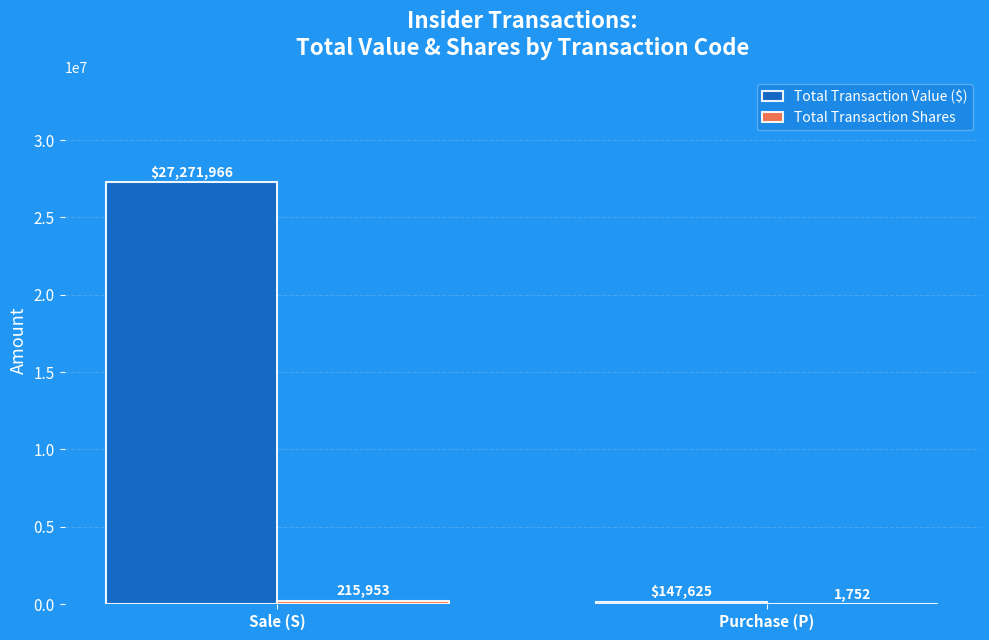

Where is Total Transaction Value ($) nearest to the value 13709795?

Purchase (P)